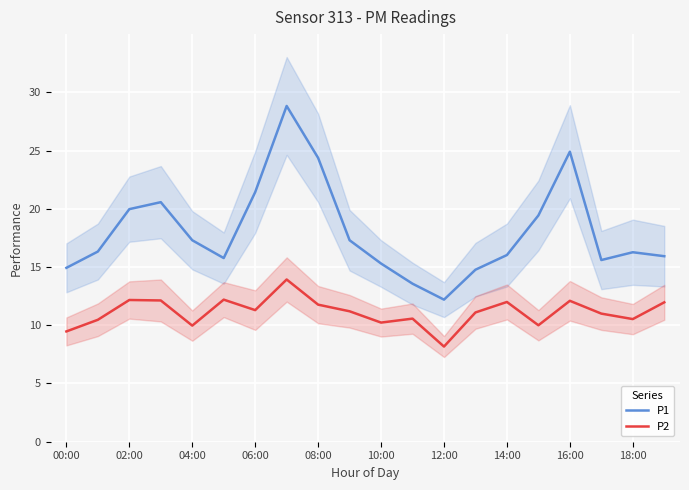

What value does the P2 series have at 02:00?

12.2